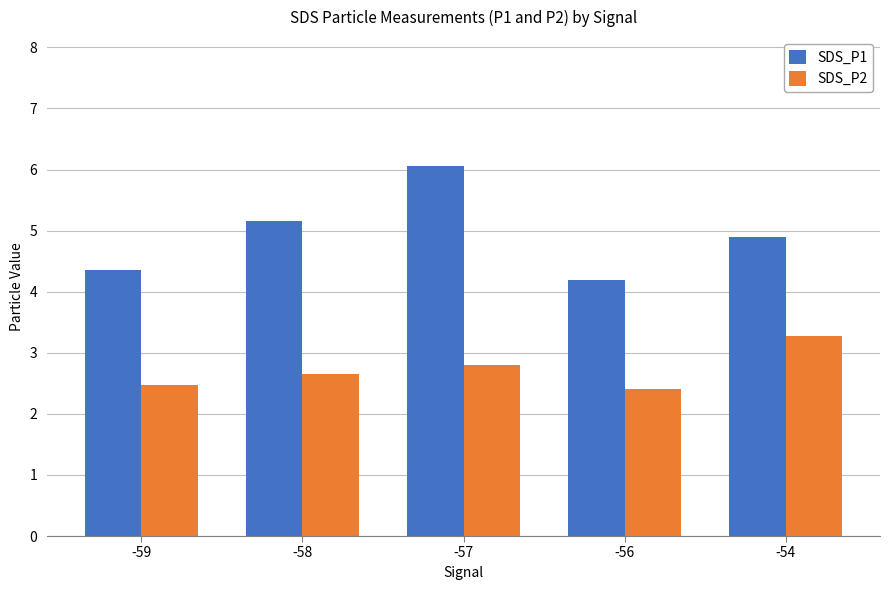

Is the value of SDS_P1 at -59 greater than the value of SDS_P2 at -54?

Yes